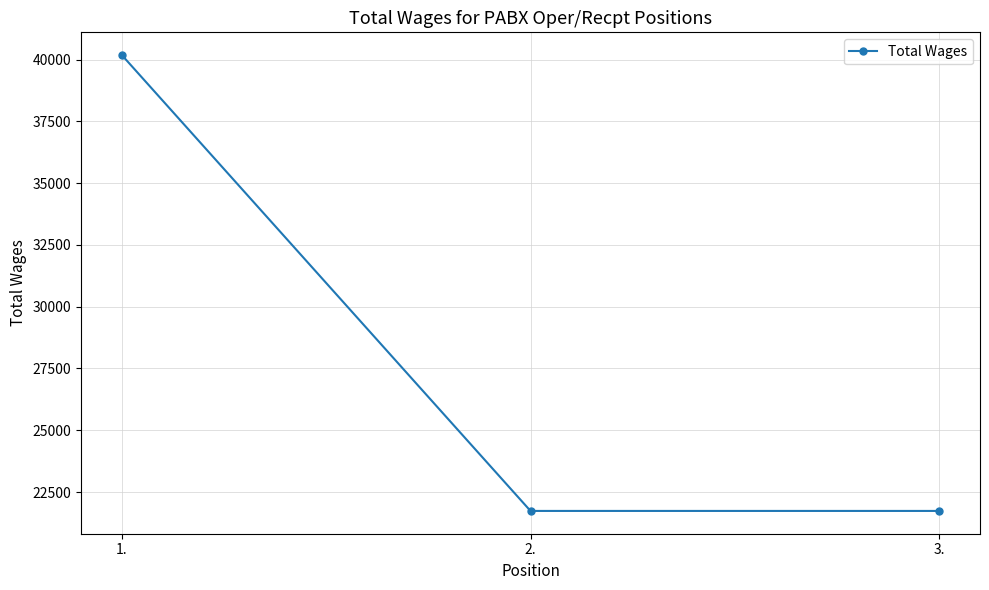

What is the smallest value displayed?

21734